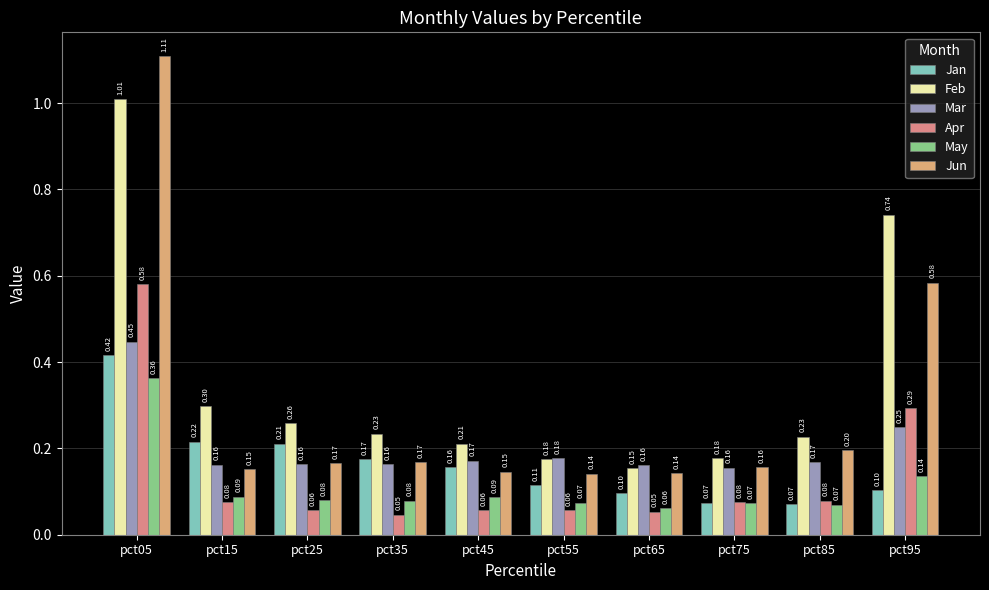

Reading left to right, what are all the values shown in this chart?

Jan: pct05=0.4	pct15=0.2	pct25=0.2	pct35=0.2	pct45=0.2	pct55=0.1	pct65=0.1	pct75=0.1	pct85=0.1	pct95=0.1
Feb: pct05=1.0	pct15=0.3	pct25=0.3	pct35=0.2	pct45=0.2	pct55=0.2	pct65=0.2	pct75=0.2	pct85=0.2	pct95=0.7
Mar: pct05=0.4	pct15=0.2	pct25=0.2	pct35=0.2	pct45=0.2	pct55=0.2	pct65=0.2	pct75=0.2	pct85=0.2	pct95=0.2
Apr: pct05=0.6	pct15=0.1	pct25=0.1	pct35=0.0	pct45=0.1	pct55=0.1	pct65=0.1	pct75=0.1	pct85=0.1	pct95=0.3
May: pct05=0.4	pct15=0.1	pct25=0.1	pct35=0.1	pct45=0.1	pct55=0.1	pct65=0.1	pct75=0.1	pct85=0.1	pct95=0.1
Jun: pct05=1.1	pct15=0.2	pct25=0.2	pct35=0.2	pct45=0.1	pct55=0.1	pct65=0.1	pct75=0.2	pct85=0.2	pct95=0.6